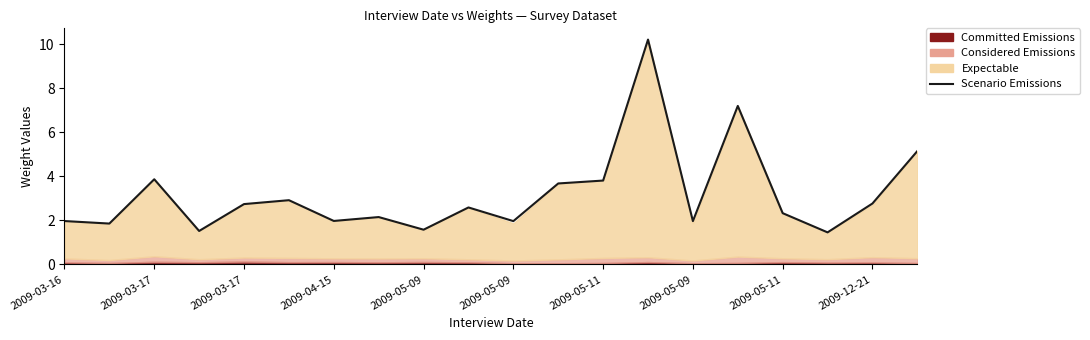

Where does the data first go above 2?

2009-03-17